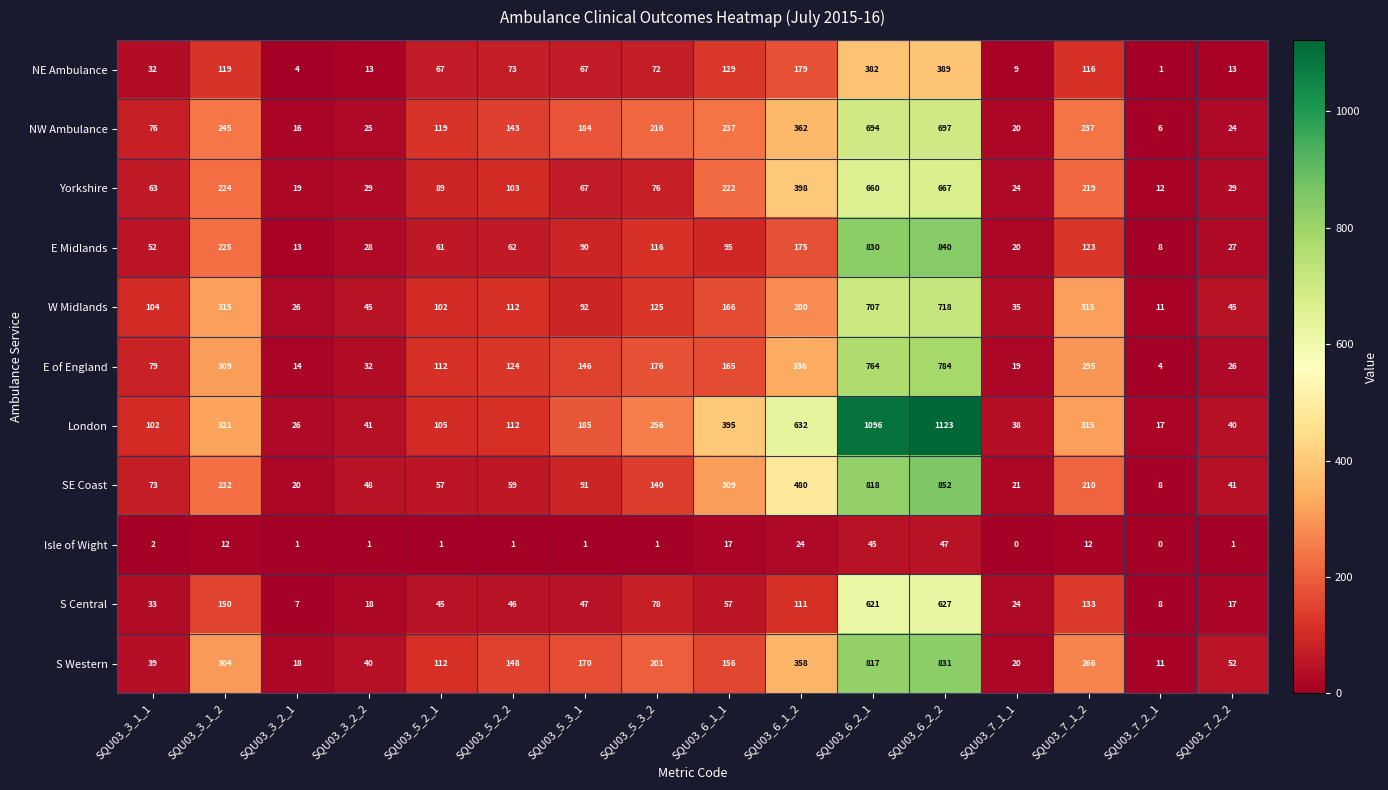

Rank the series by their maximum value, from lowest to highest.

Isle of Wight, NE Ambulance, S Central, Yorkshire, NW Ambulance, W Midlands, E of England, S Western, E Midlands, SE Coast, London